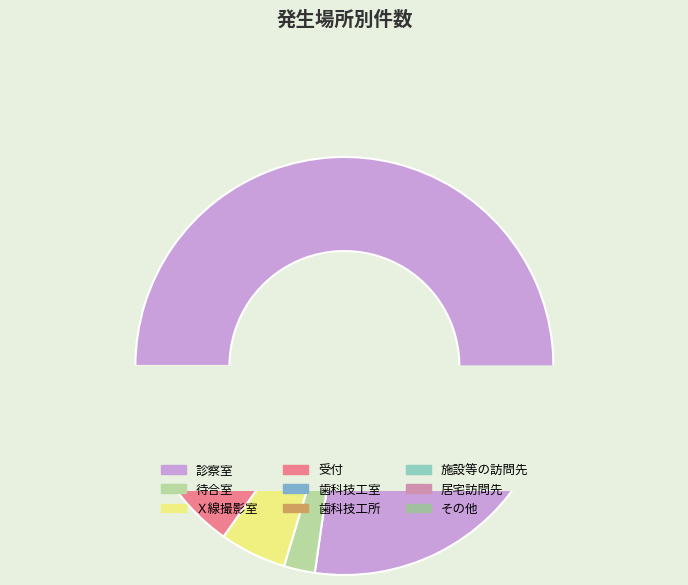

Is 診察室 the majority of the pie?

Yes